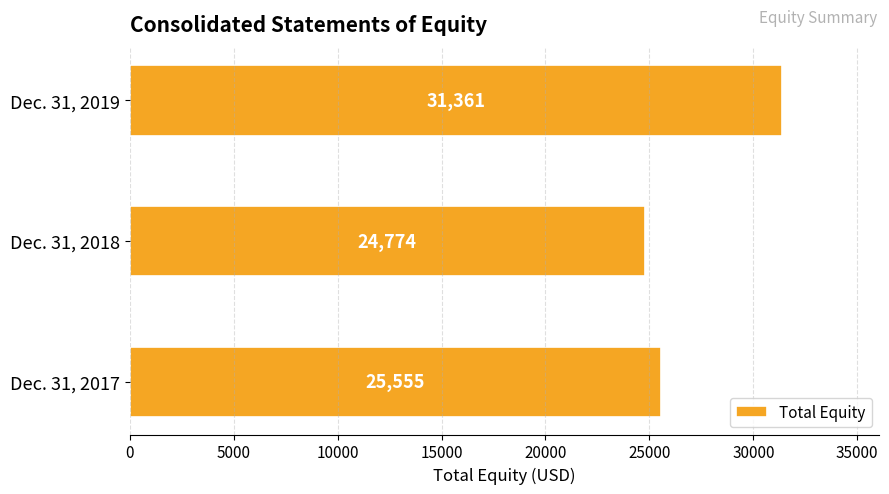

How many data points does each series have?

3